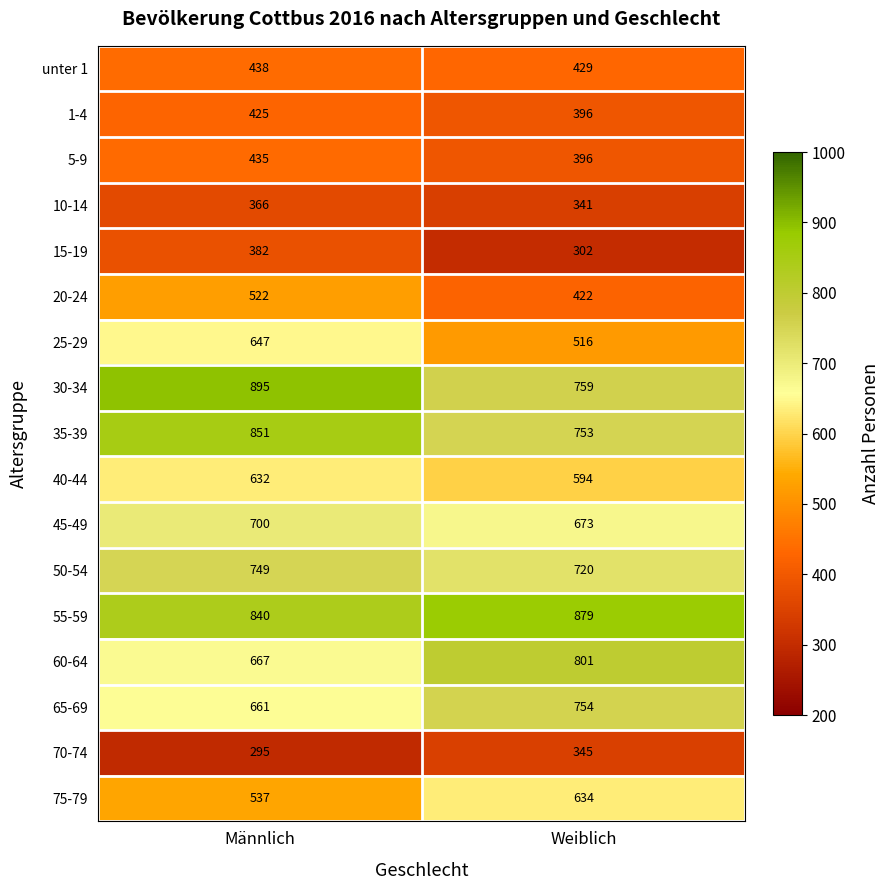

What is the difference between the unter 1 values at Weiblich and Männlich?

9